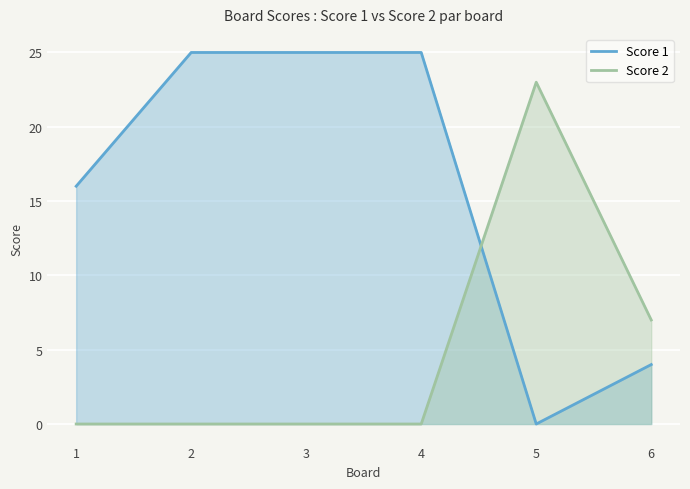

Which series changed the most between 3 and 6?

Score 1